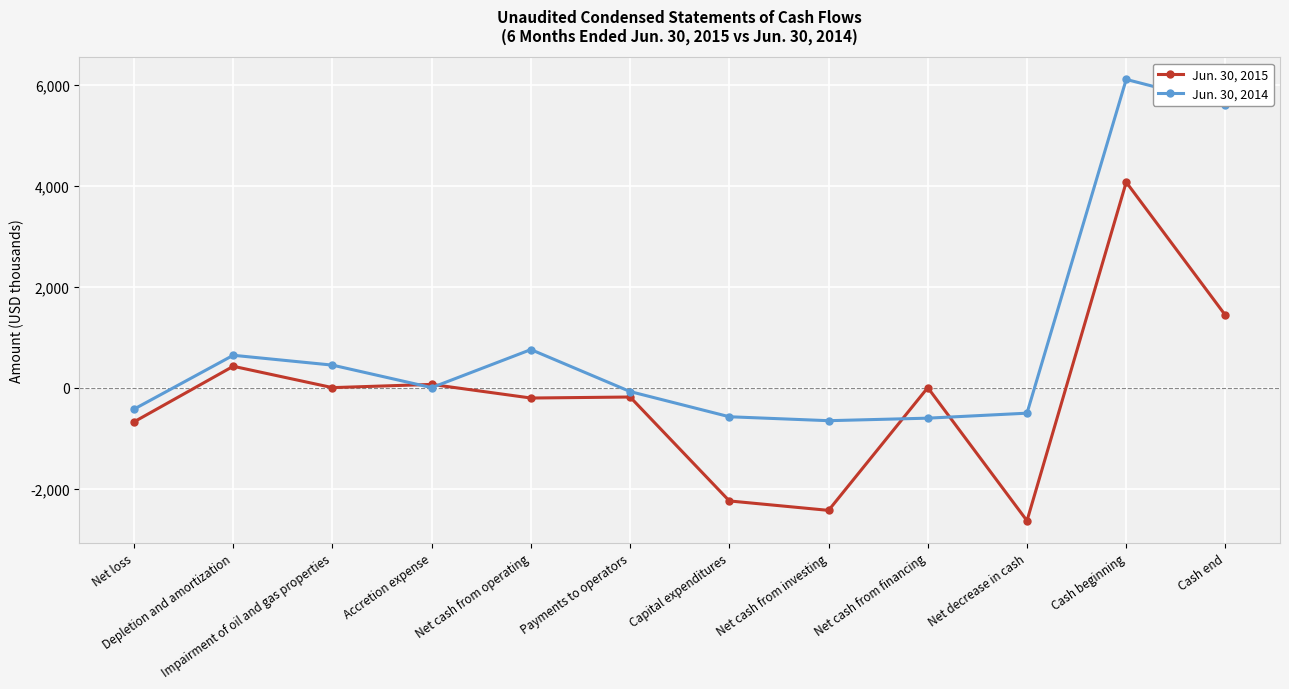

Where is Jun. 30, 2015 nearest to the value 716?

Depletion and amortization